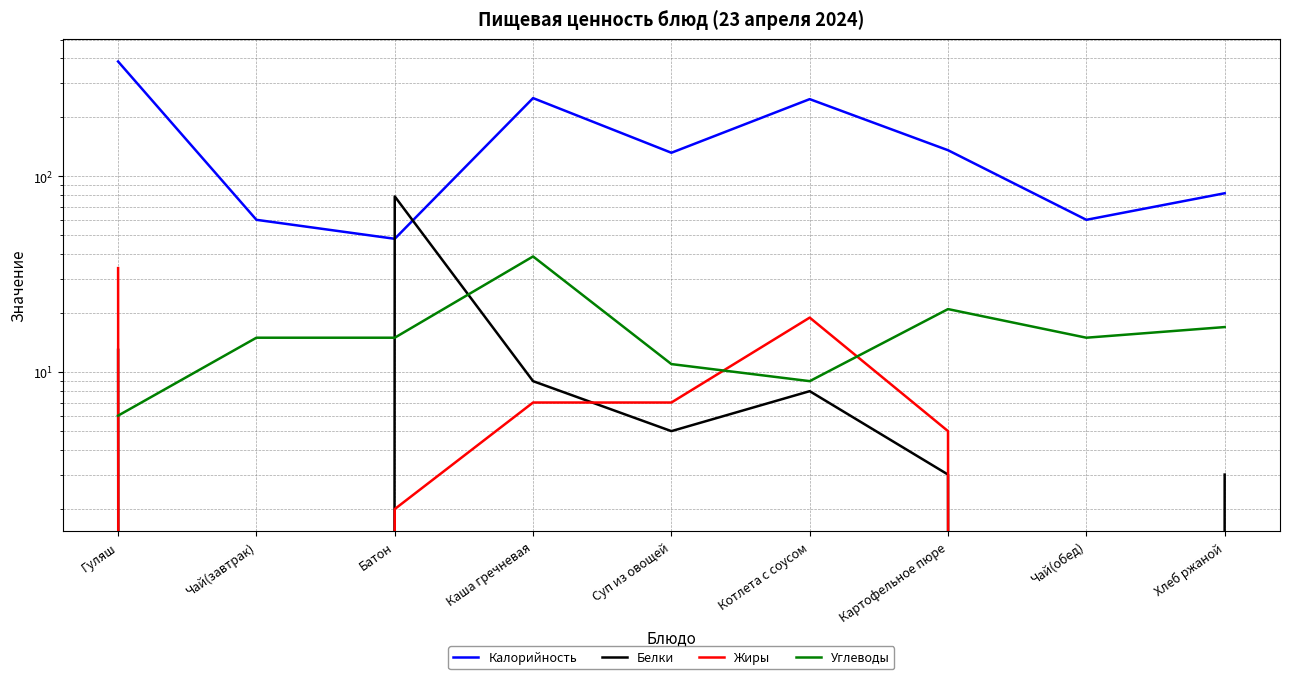

What are all the series names shown in the legend?

Калорийность, Белки, Жиры, Углеводы